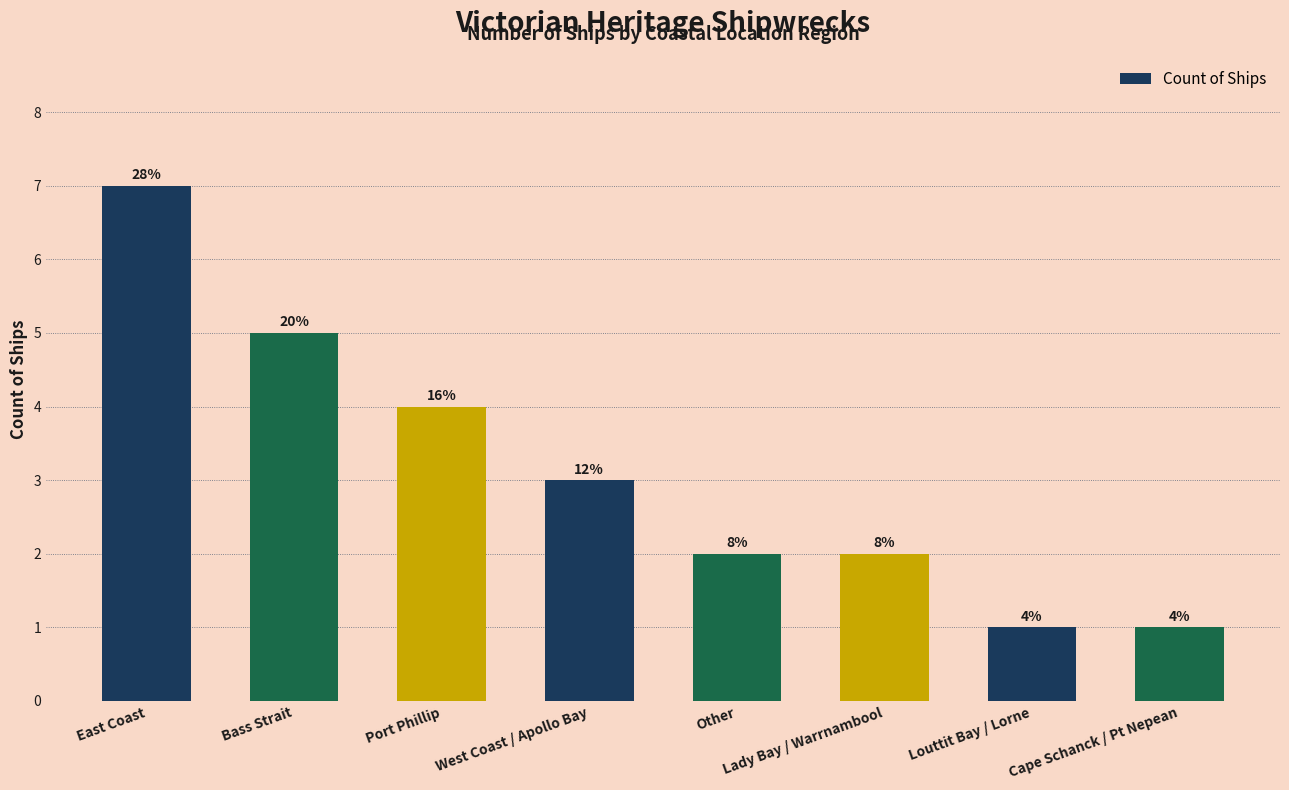

Does the chart contain any negative values?

No